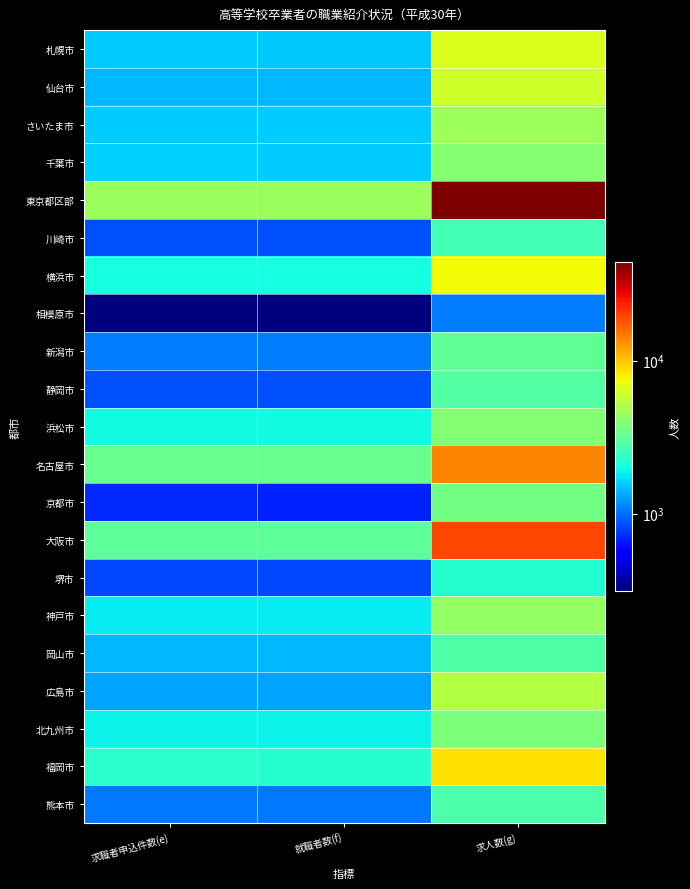

At how many categories does at least one series exceed 1713?

3